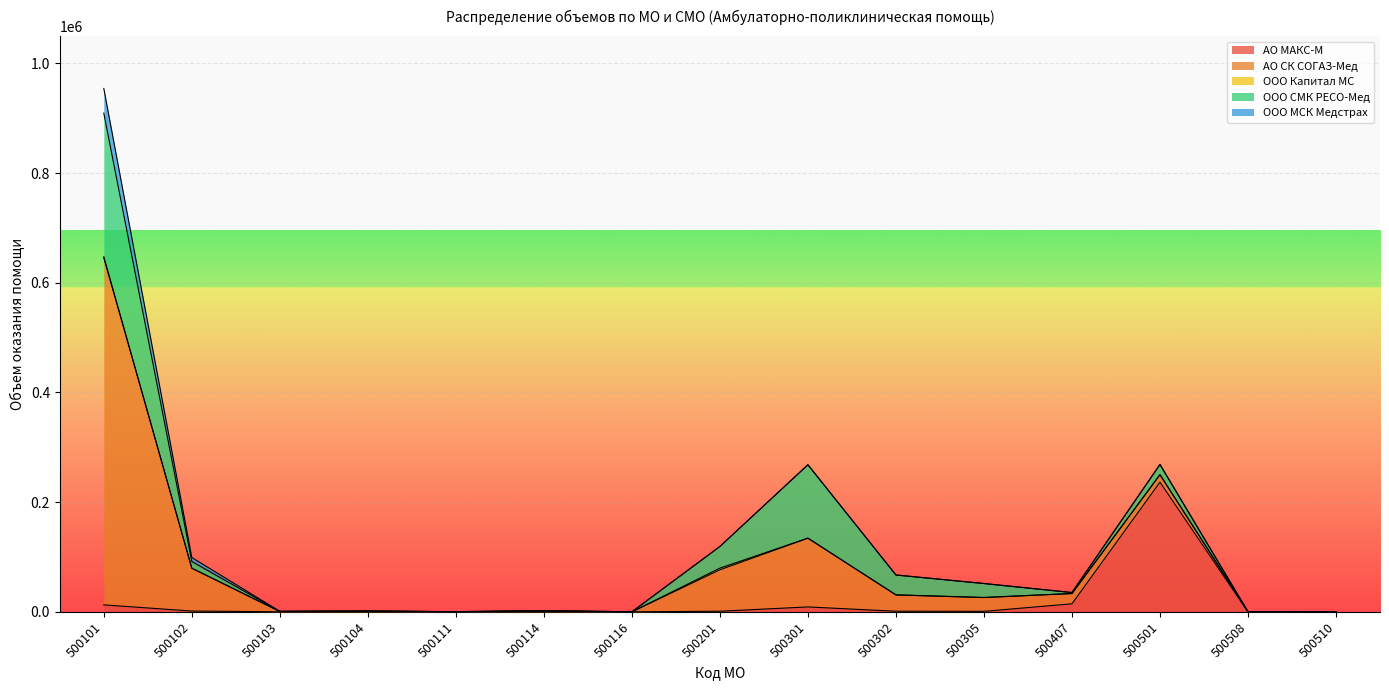

What is the greatest value displayed?

632966